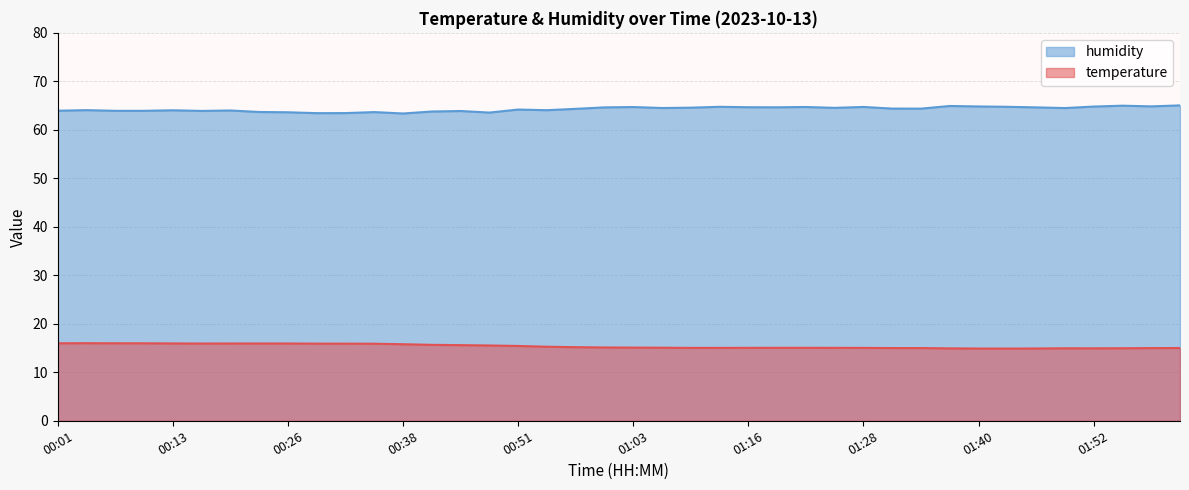

True or false: temperature and humidity intersect in this chart.

False